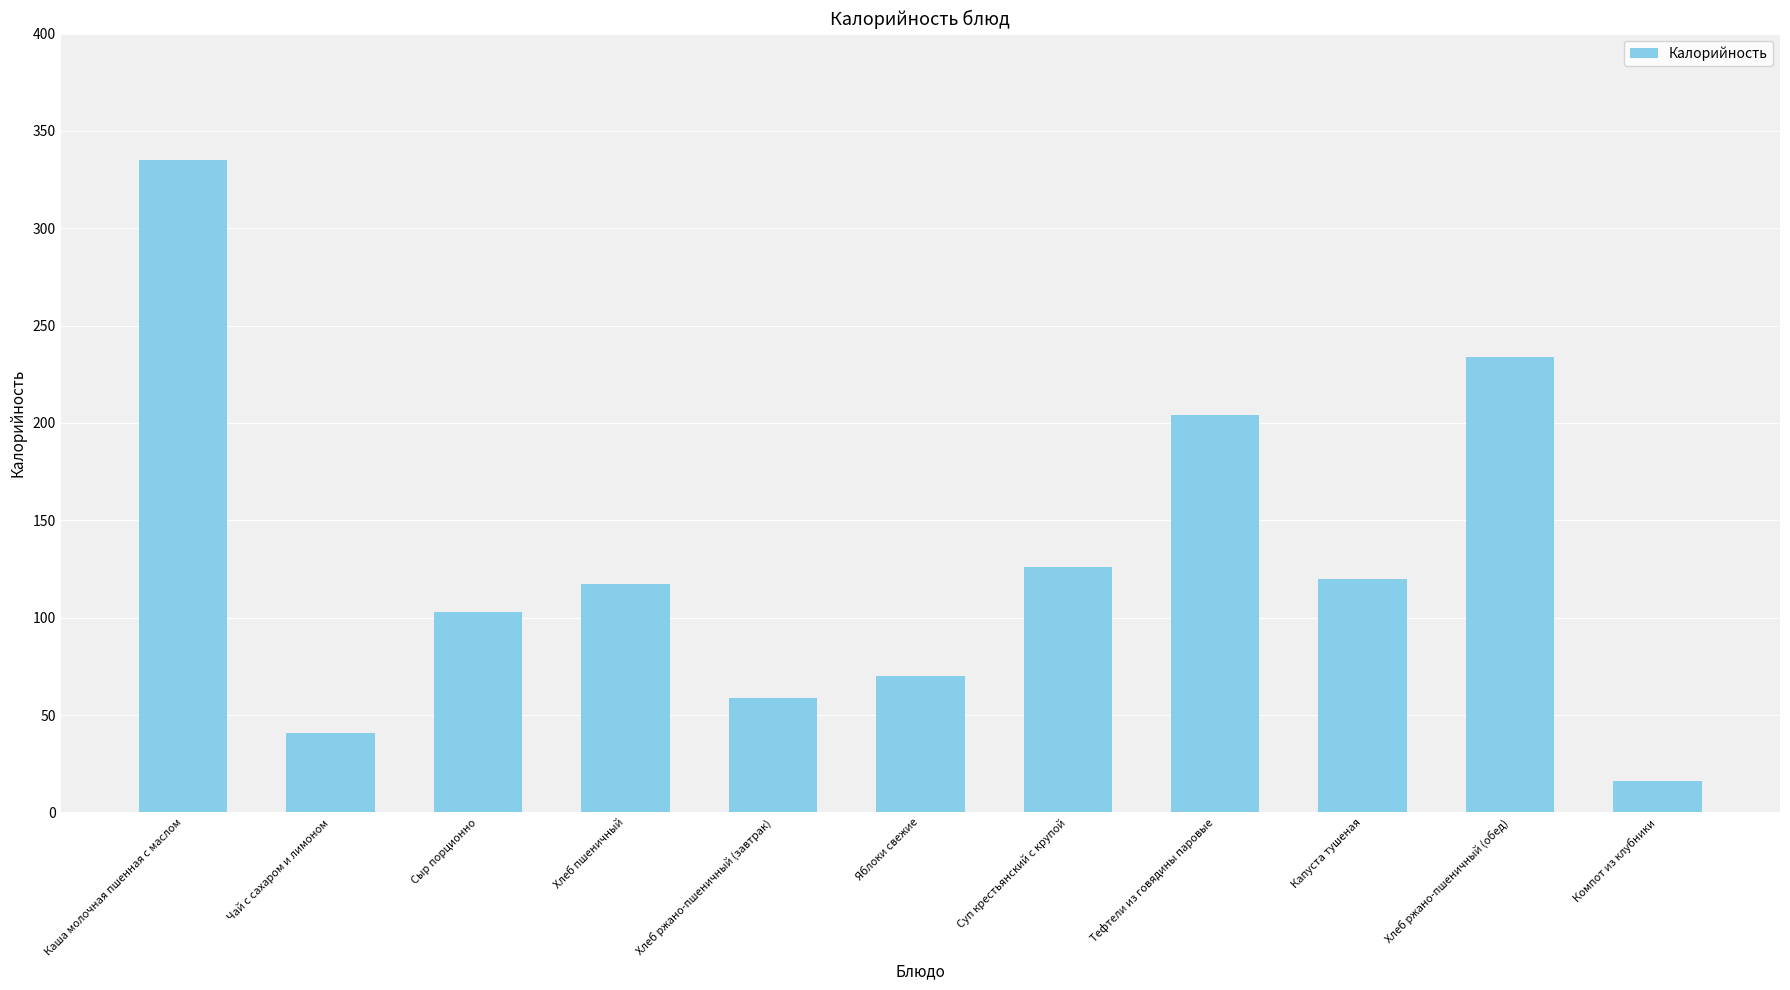

What is the change in value from Хлеб ржано-пшеничный (завтрак) to Хлеб ржано-пшеничный (обед)?

+175.3